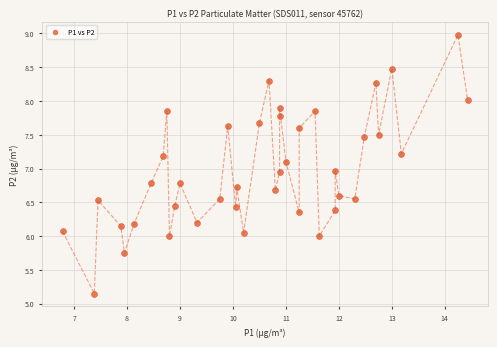

What is the range of X values (max minus min)?

7.6